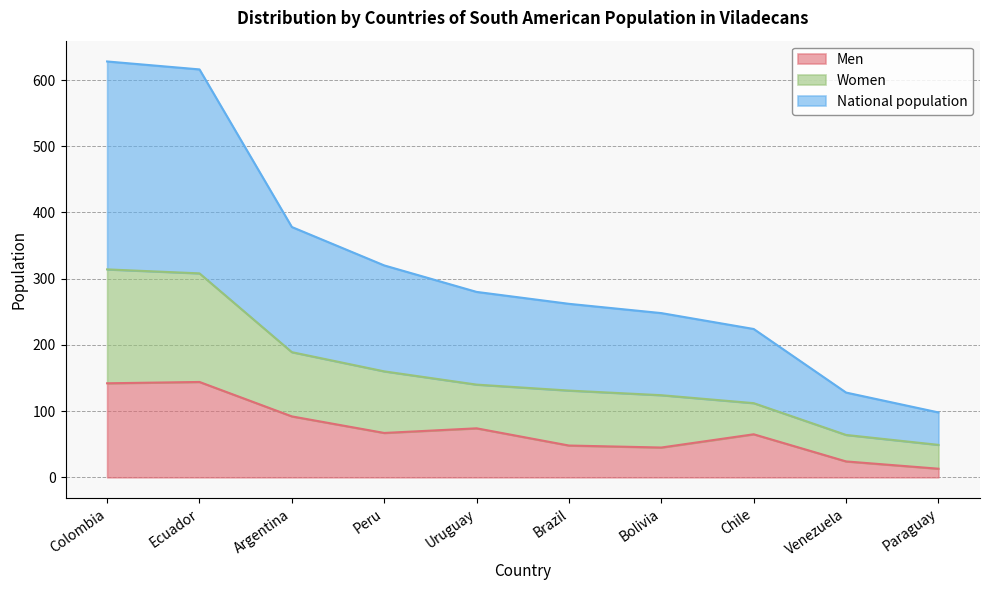

At how many categories does at least one series exceed 368?

3